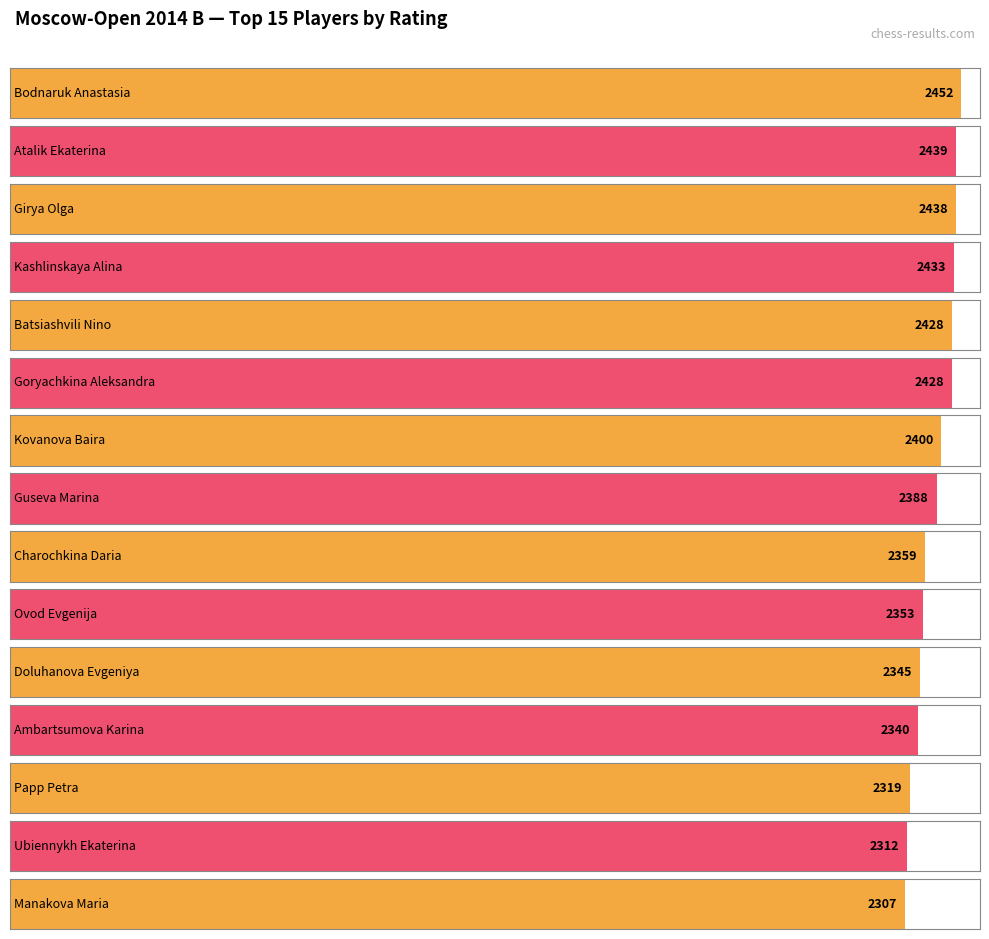

What is the difference between the maximum and minimum values?

145